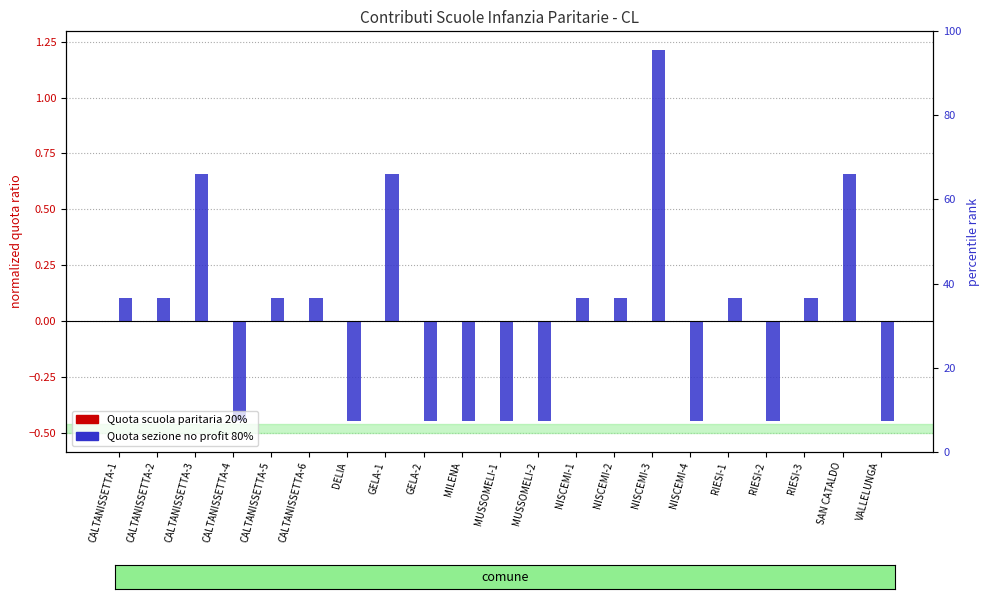

What is the difference between the highest and lowest values at RIESI-1?

0.1